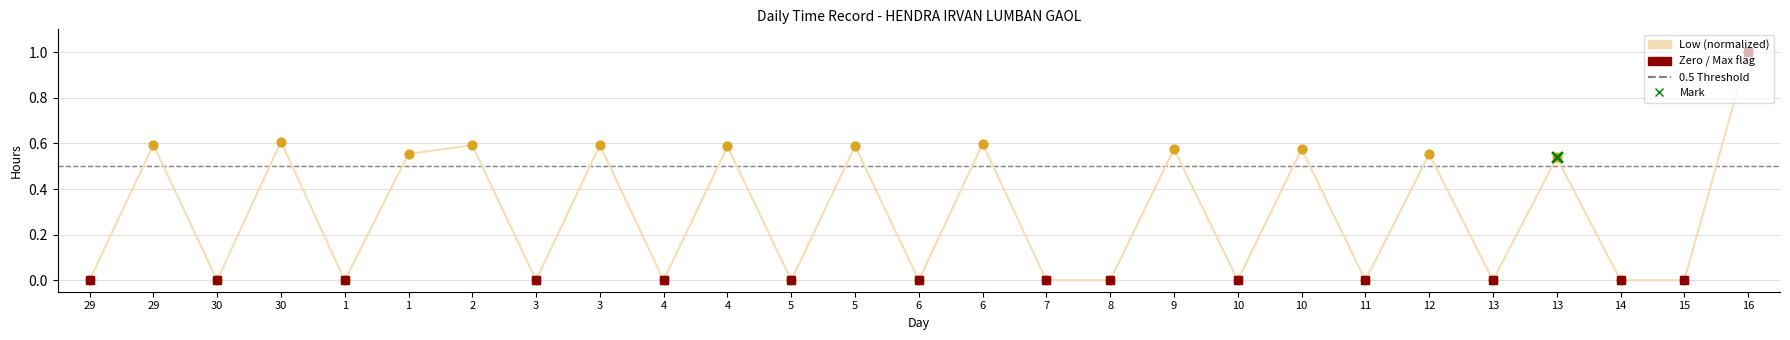

Which has a higher value, 10 or 30?

10